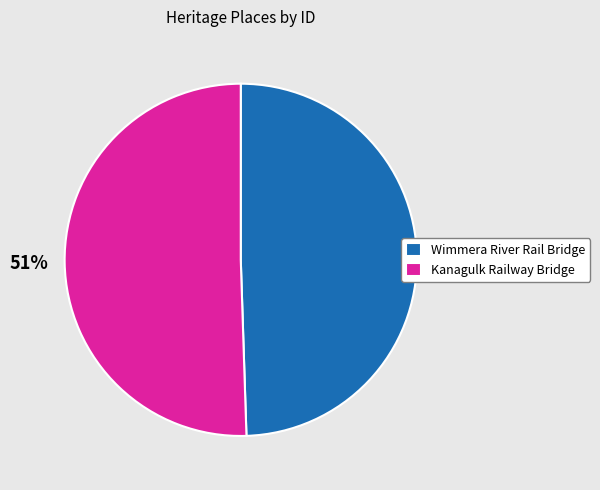

Is it true that Kanagulk Railway Bridge is 37% of the pie?

False